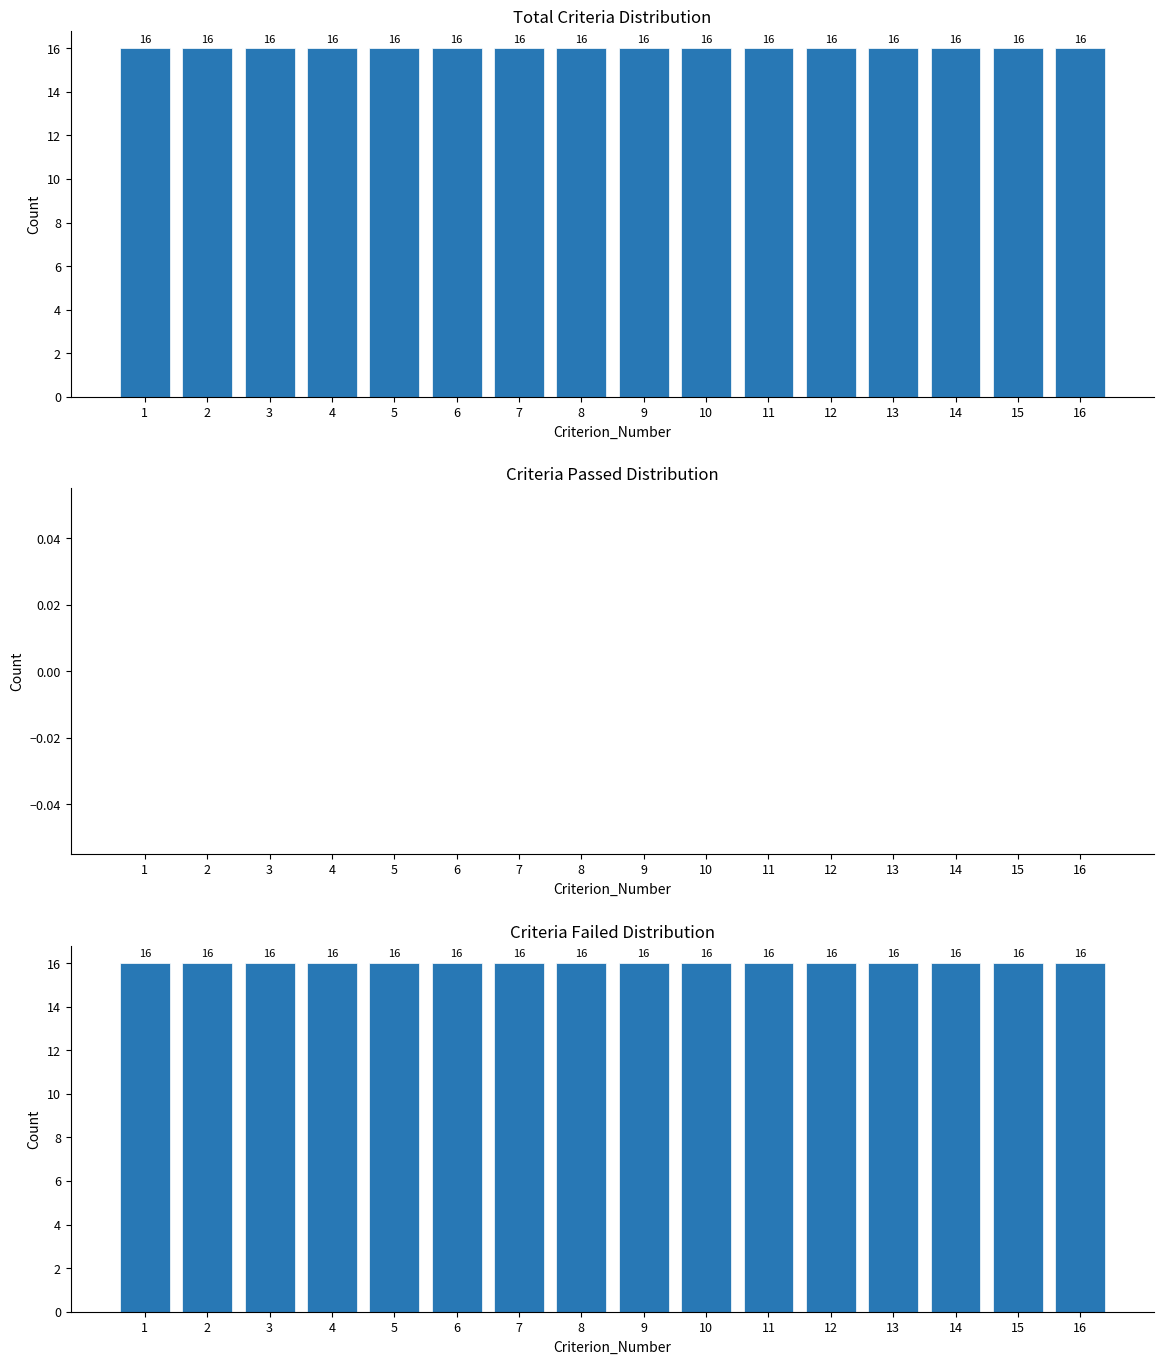

Reading right to left, transcribe all the data shown in this chart.

Total Criteria Distribution: 16	16	16	16	16	16	16	16	16	16	16	16	16	16	16	16
Criteria Passed Distribution: 0	0	0	0	0	0	0	0	0	0	0	0	0	0	0	0
Criteria Failed Distribution: 16	16	16	16	16	16	16	16	16	16	16	16	16	16	16	16